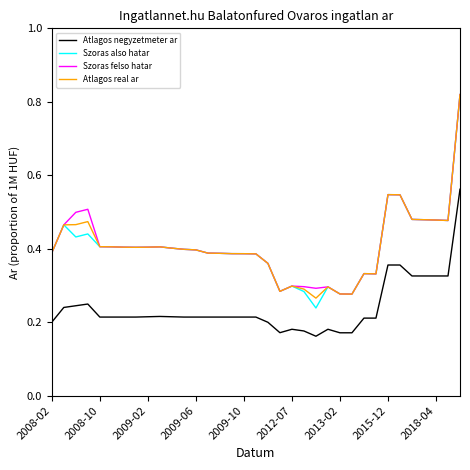

True or false: Atlagos real ar and Atlagos negyzetmeter ar cross at least once.

False